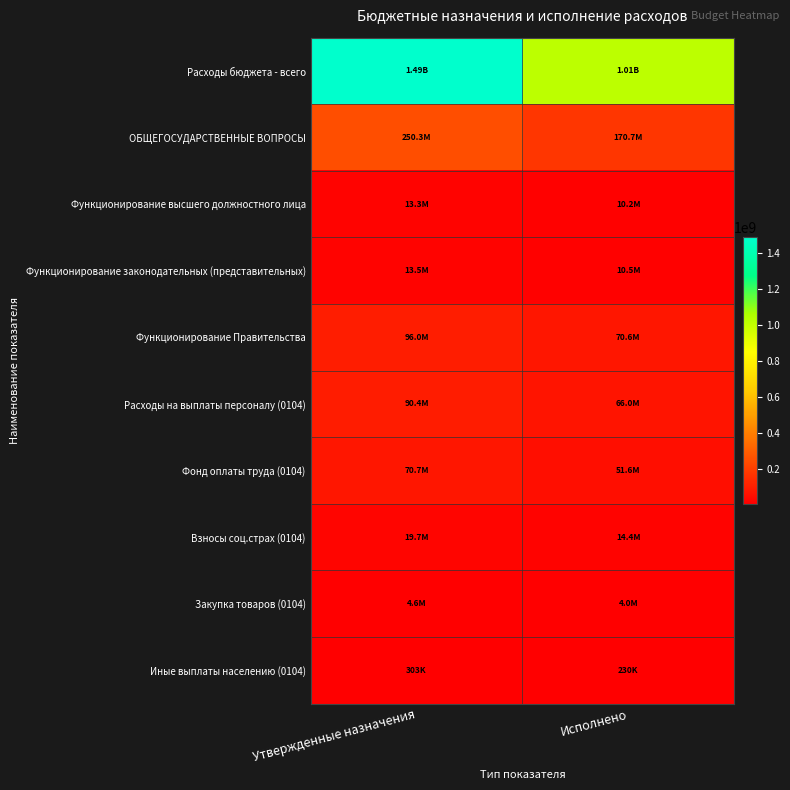

How many distinct data groups are displayed?

10